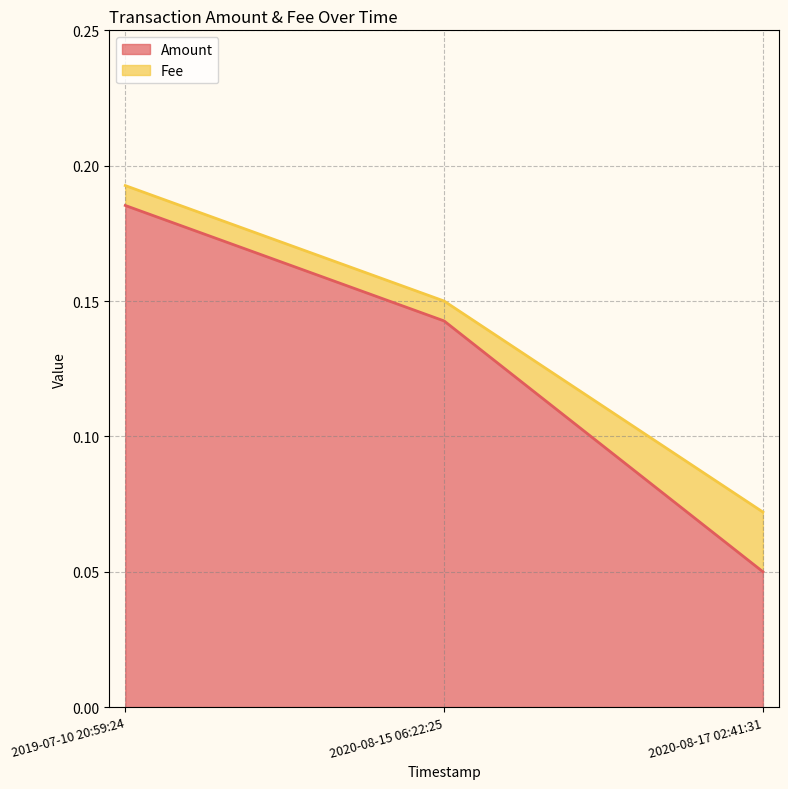

What is the change in value from 2019-07-10 20:59:24 to 2020-08-17 02:41:31?

-0.1